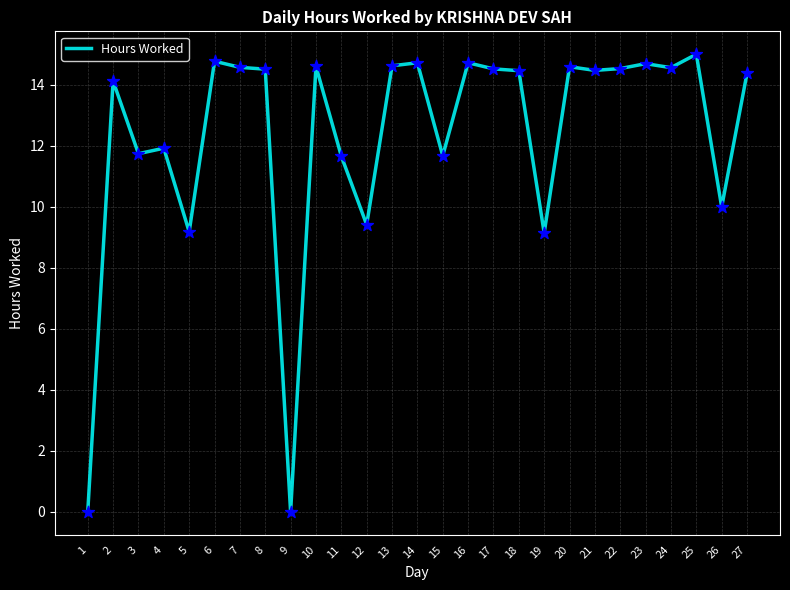

Between 6 and 11, which is larger?

6